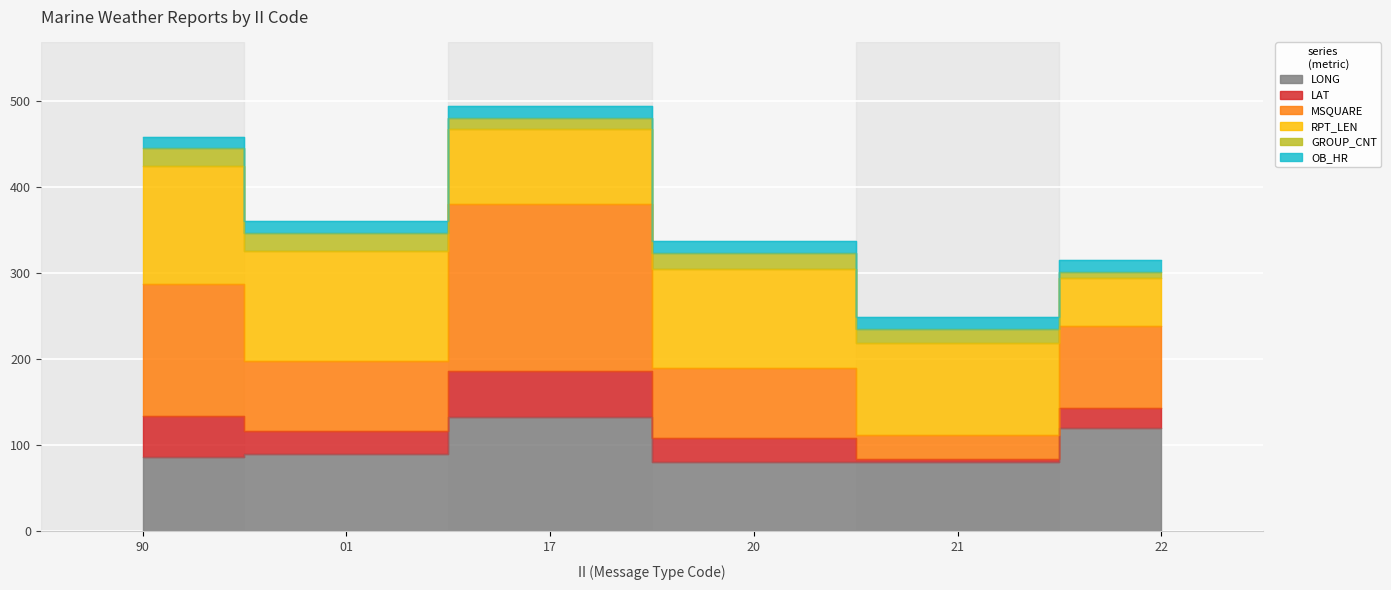

At which category does LAT reach its first local peak?

17